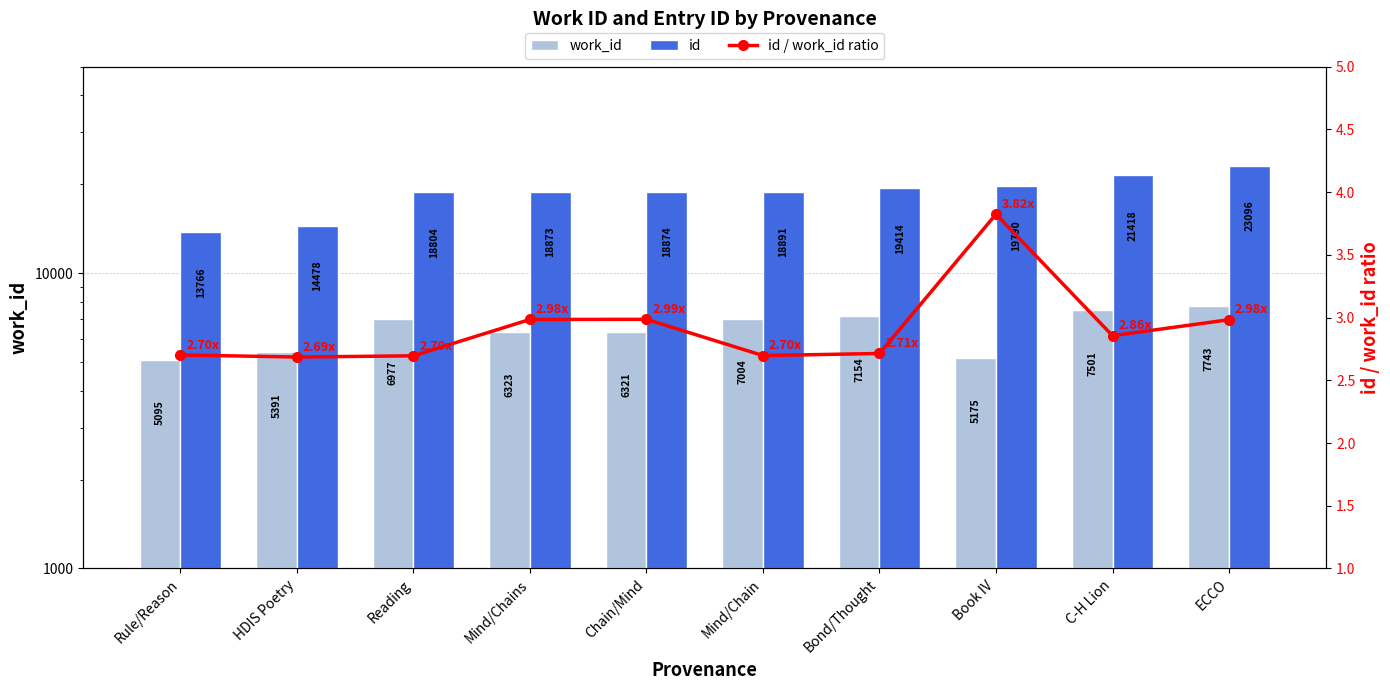

What is the smallest value displayed?

2.7